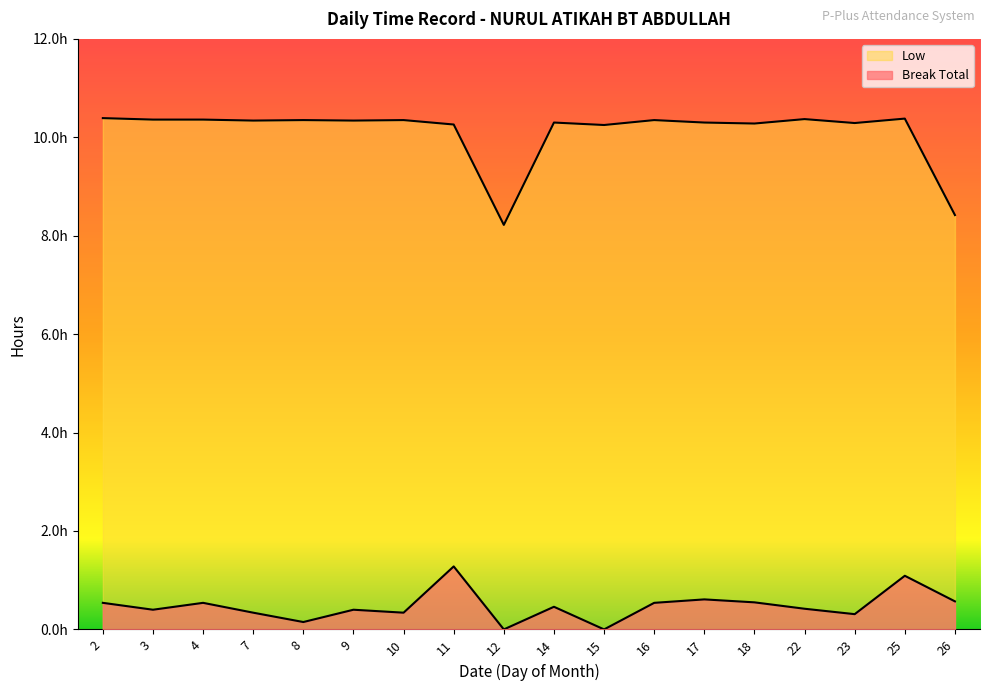

Reading right to left, list all the values displayed in this chart.

Break Total: 26=0.6	25=1.1	23=0.3	22=0.4	18=0.6	17=0.6	16=0.5	15=0.0	14=0.5	12=0.0	11=1.3	10=0.3	9=0.4	8=0.1	7=0.3	4=0.5	3=0.4	2=0.5
Low: 26=8.4	25=10.4	23=10.3	22=10.4	18=10.3	17=10.3	16=10.3	15=10.2	14=10.3	12=8.2	11=10.3	10=10.3	9=10.3	8=10.3	7=10.3	4=10.4	3=10.4	2=10.4